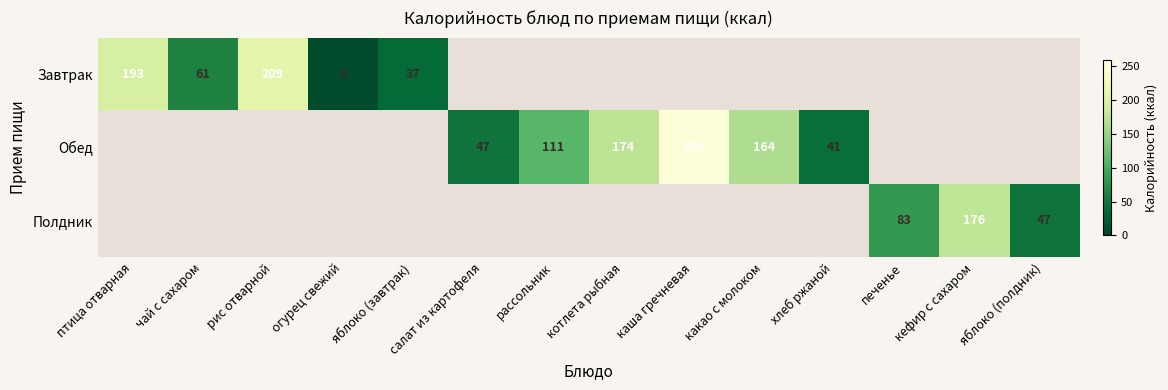

What is the sum of the Обед values at хлеб ржаной and салат из картофеля?

88